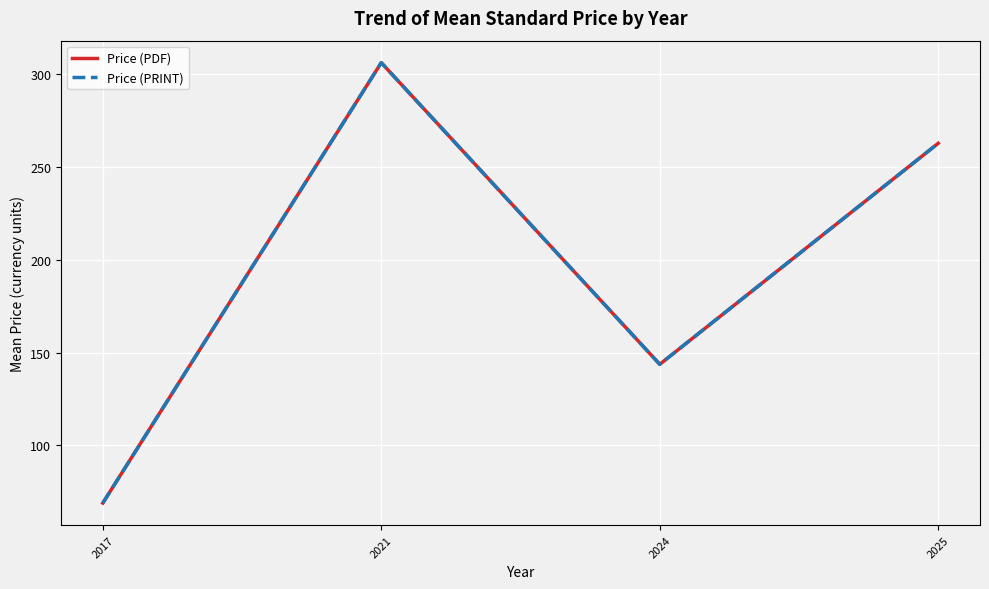

Does the chart have visible grid lines?

Yes